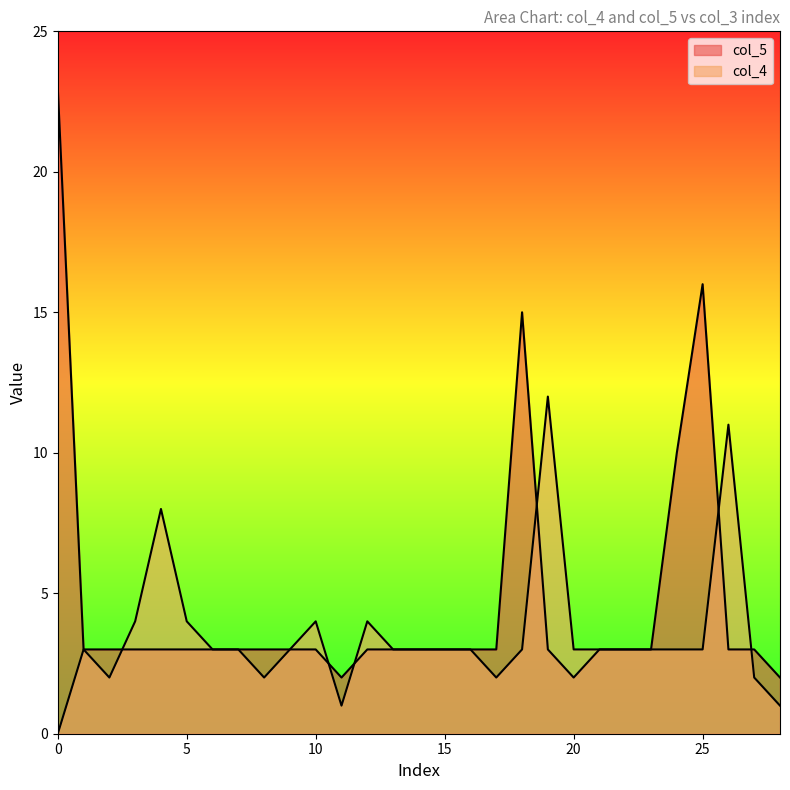

At which category does col_4 reach its first local valley?

2